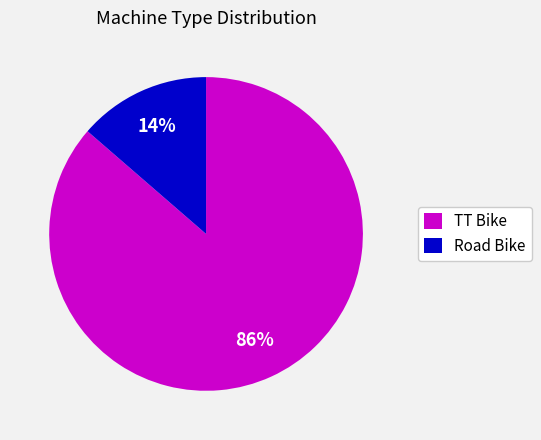

To the nearest percent, what is the combined percentage of Road Bike and TT Bike?

100%